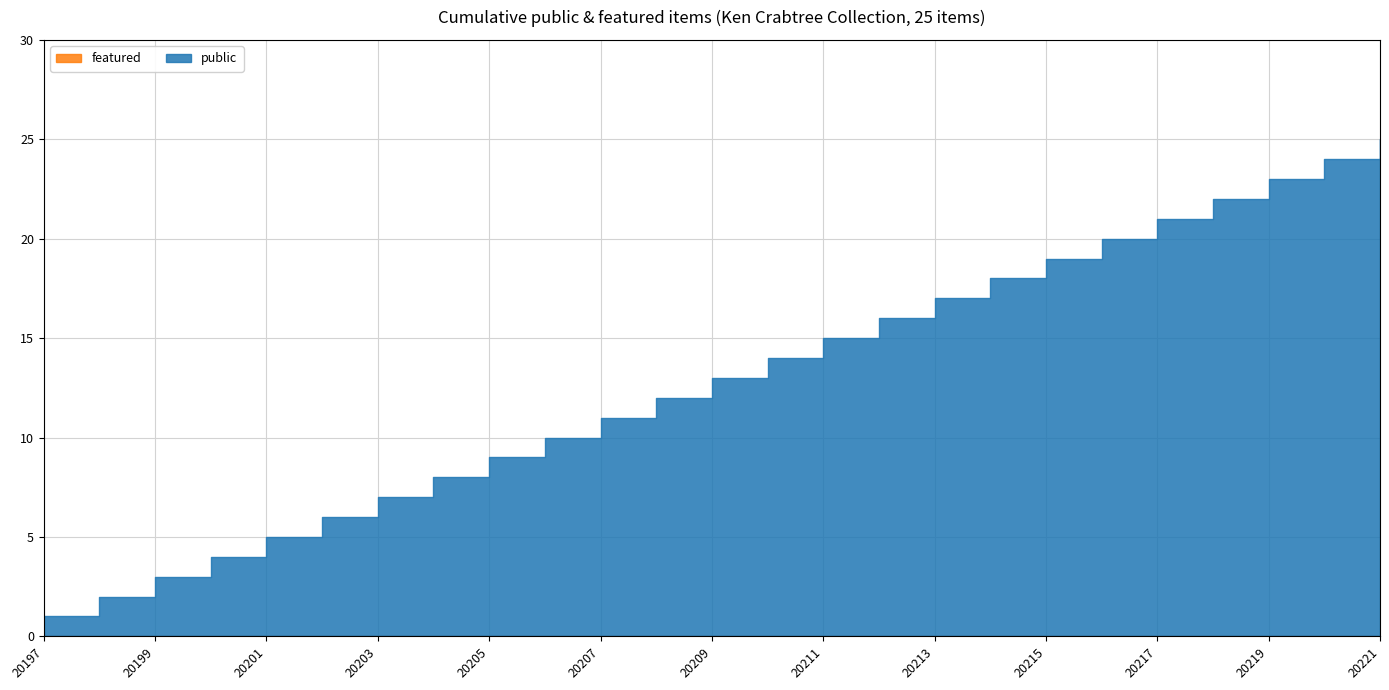

True or false: public and featured cross at least once.

False